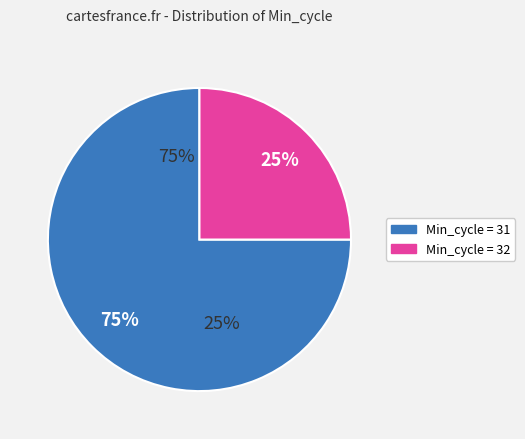

Is there a majority slice in this chart?

Yes